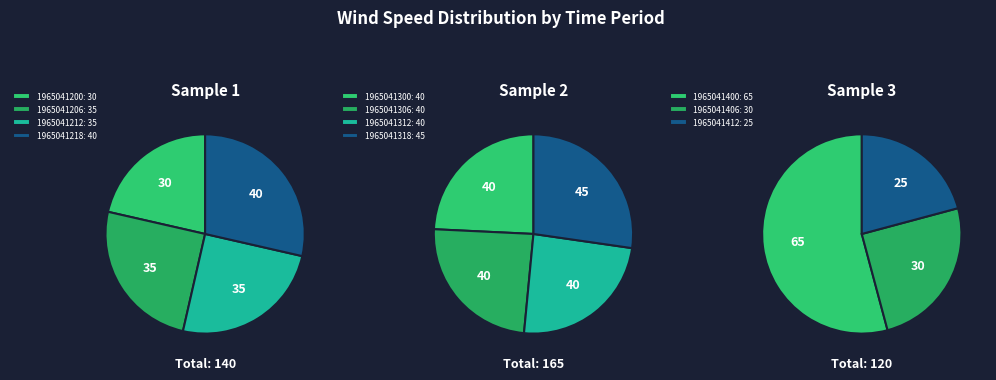

What portion of the pie excludes 1965041306?

90.6%